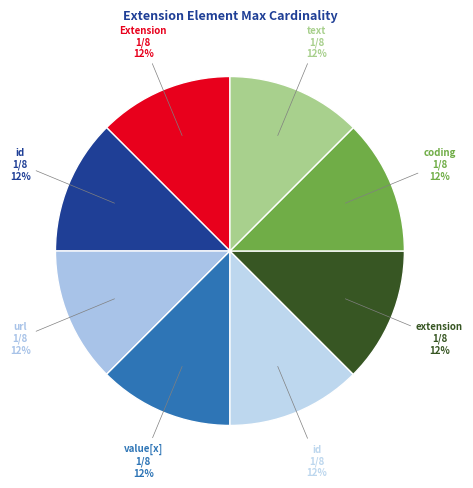

How many segments does this pie chart have?

8